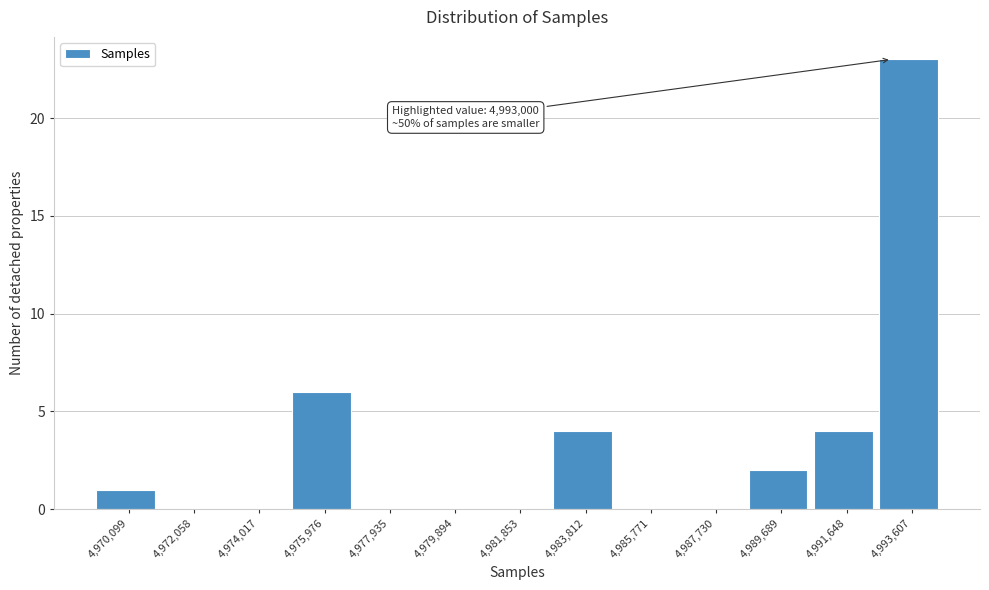

Which range on the x-axis has the tallest bar?

4992600 to 4994600